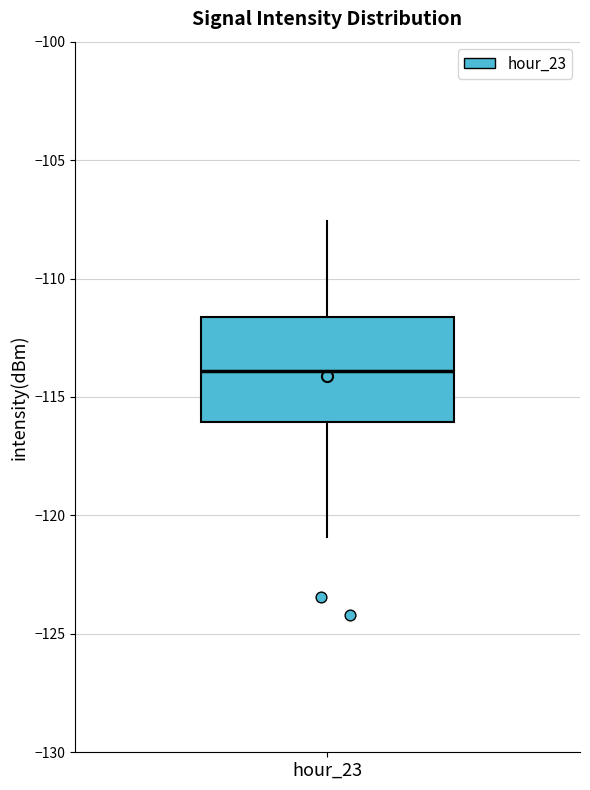

Where is the lower edge of the box for hour_23 on the y-axis? The values are not printed on the chart, so give them approximately, as read against the axis.

-116.0